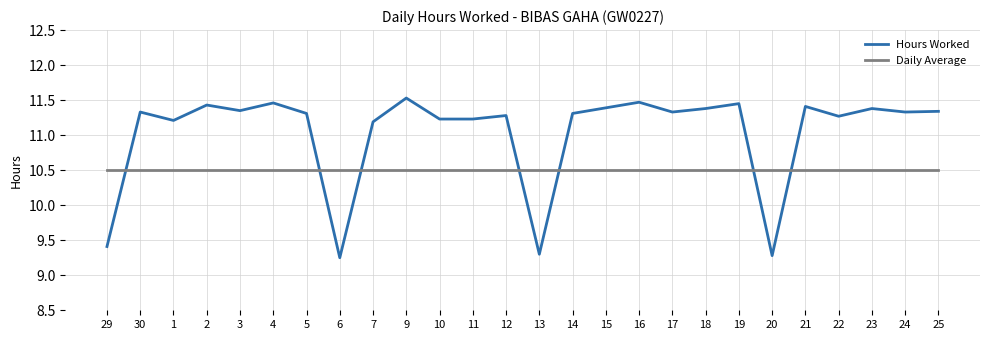

What is the maximum value shown in the chart?

11.5